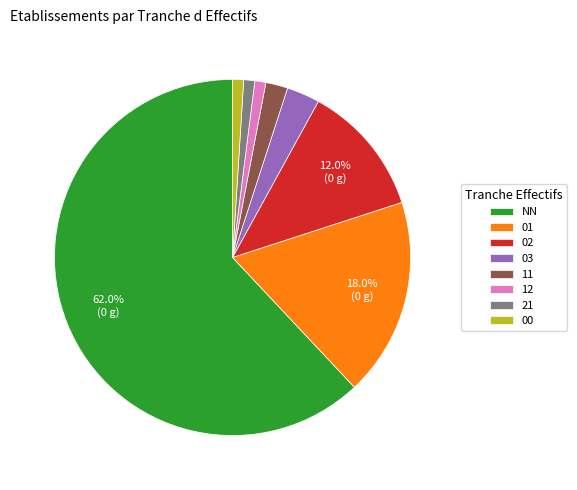

How many slices are in this pie chart?

8